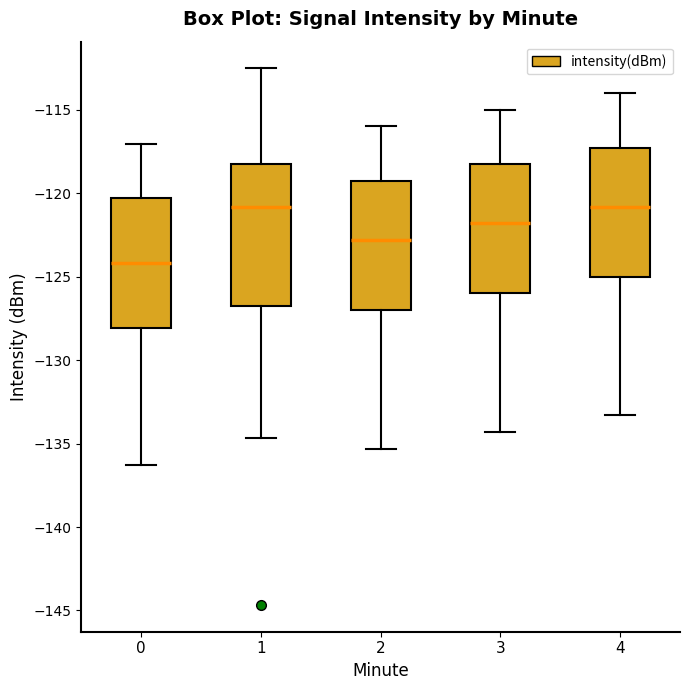

Comparing the boxes themselves (not the whiskers), which one is the tallest?

1